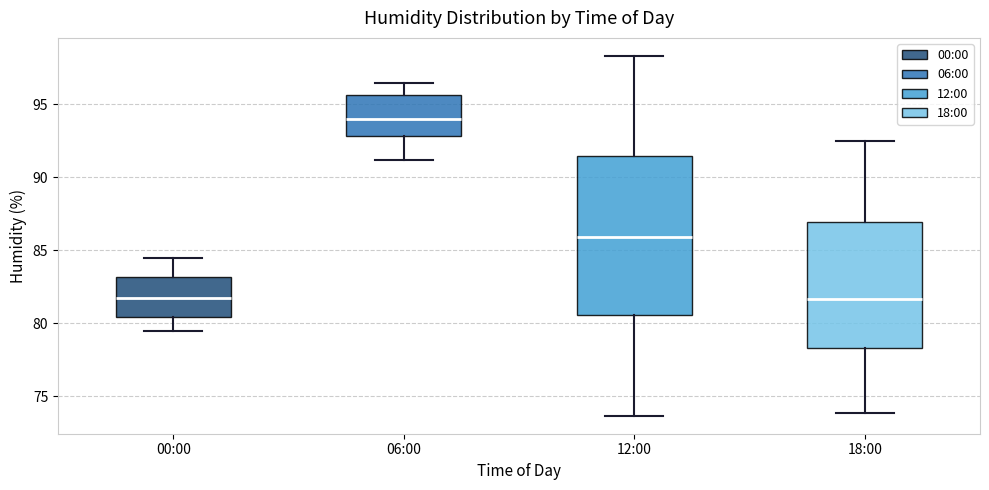

Reading left to right, transcribe this box plot: for each box, give where its median line is, the range the box spans, and where its two whiskers end, as read against the y-axis. The values are not printed on the chart, so give them approximately, as read against the axis.

00:00: median 82.0, box 80.5 to 83.0, whiskers 79.5 to 84.5
06:00: median 94.0, box 93.0 to 95.5, whiskers 91.0 to 96.5
12:00: median 86.0, box 80.5 to 91.5, whiskers 73.5 to 98.5
18:00: median 81.5, box 78.5 to 87.0, whiskers 74.0 to 92.5